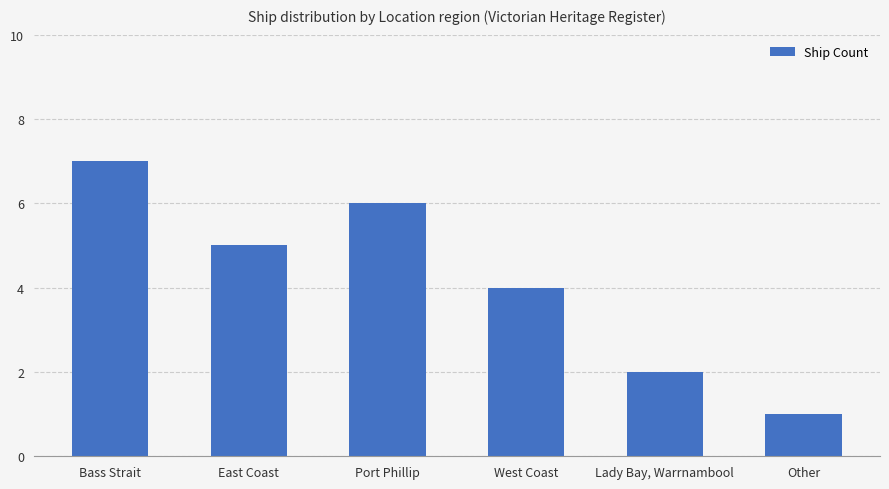

What is the label of the 4th bar from the right?

Port Phillip